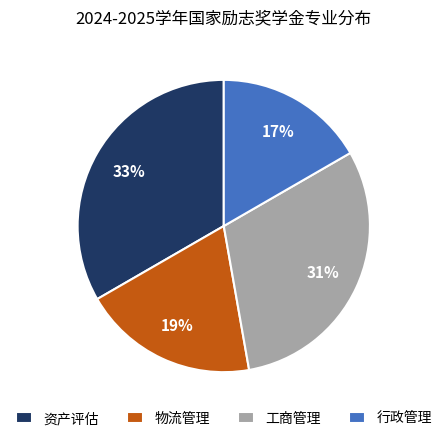

Which has a higher value, 物流管理 or 资产评估?

资产评估